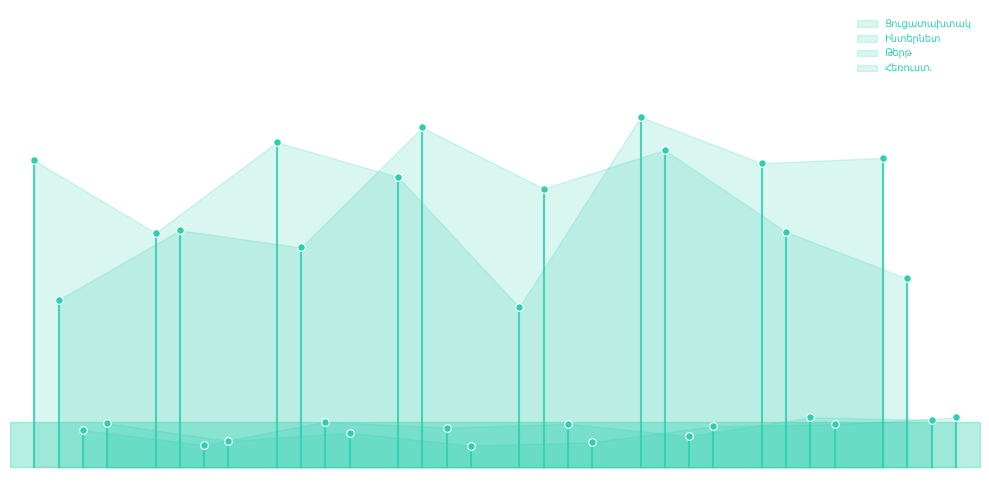

Which series has the largest total across all categories?

Ցուցատախտակ